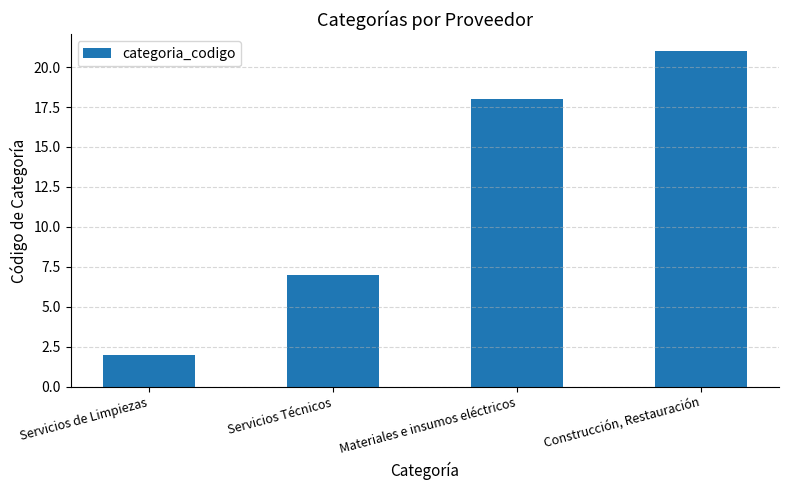

What is the maximum value shown in the chart?

21